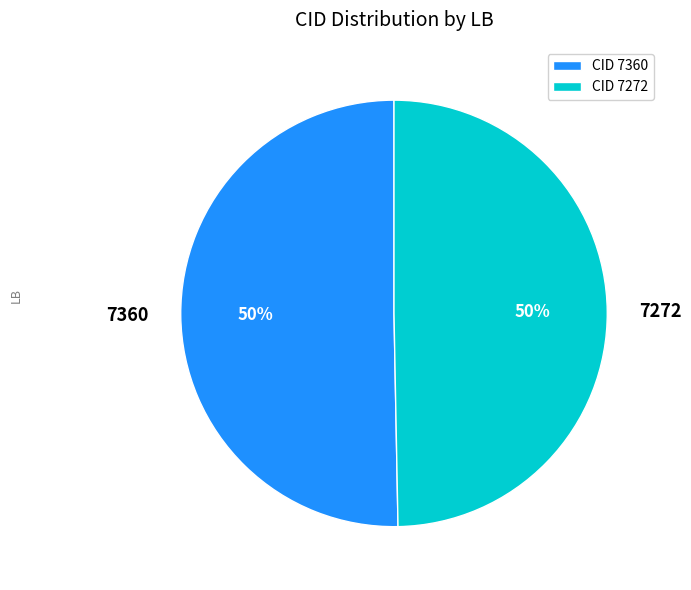

Is it true that 7272 is 50% of the pie?

True